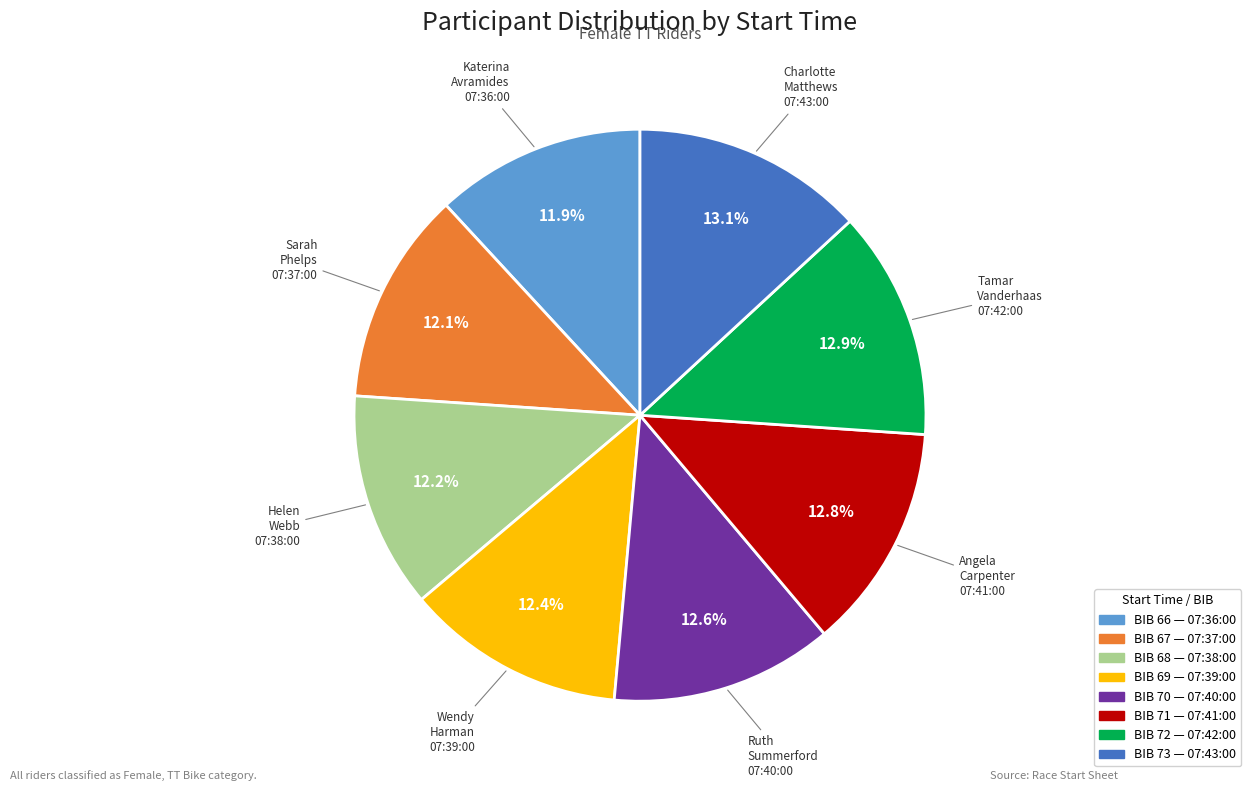

Is the sum of BIB 70 — 07:40:00 and BIB 69 — 07:39:00 greater than half?

No